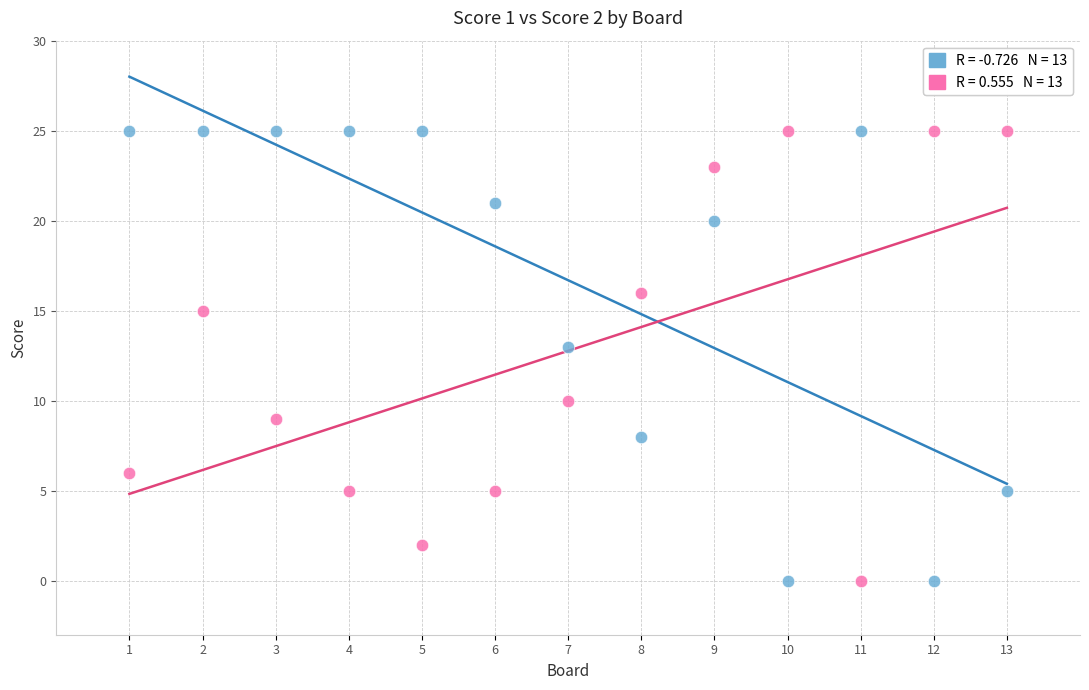

Across all series, what Y value is closest to 12?

13